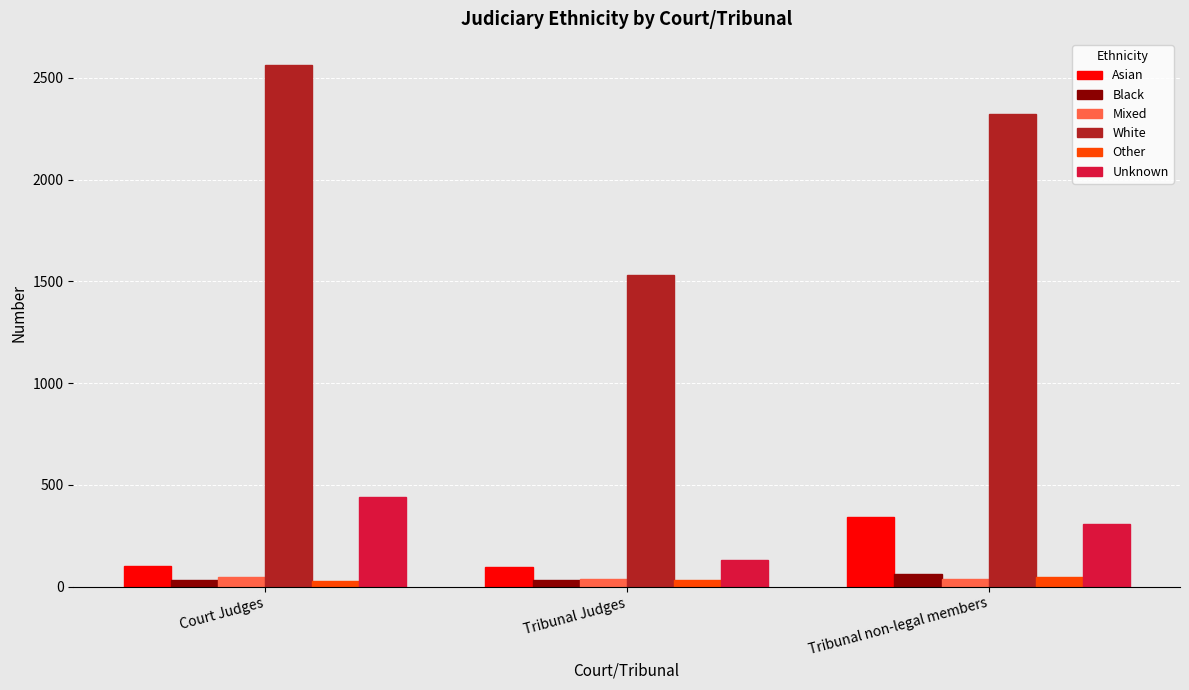

What are all the series names shown in the legend?

Asian, Black, Mixed, White, Other, Unknown